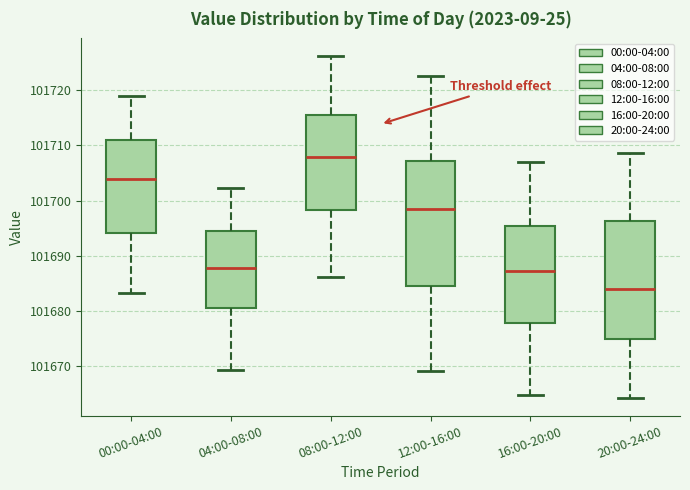

Which box has the highest median line?

08:00-12:00